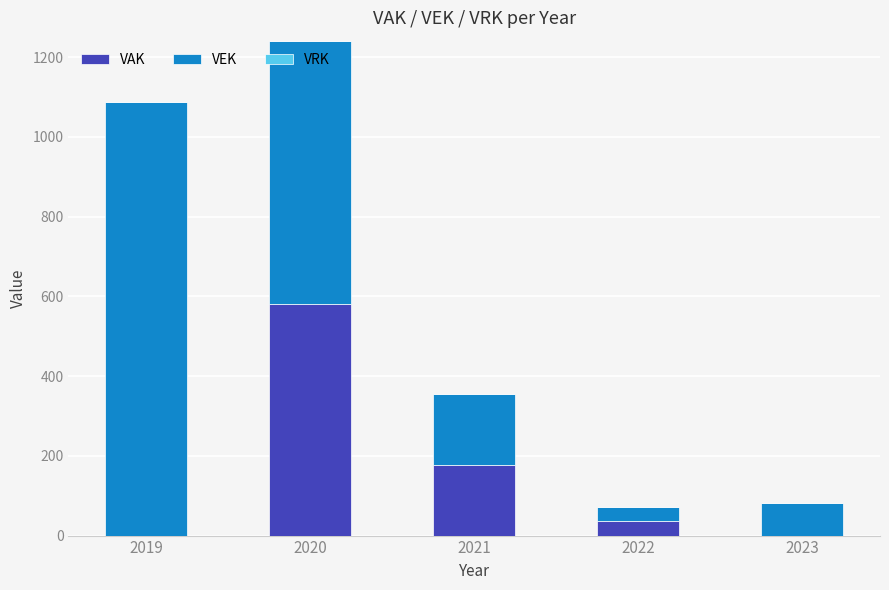

Which category has the highest value in the VAK series?

2020